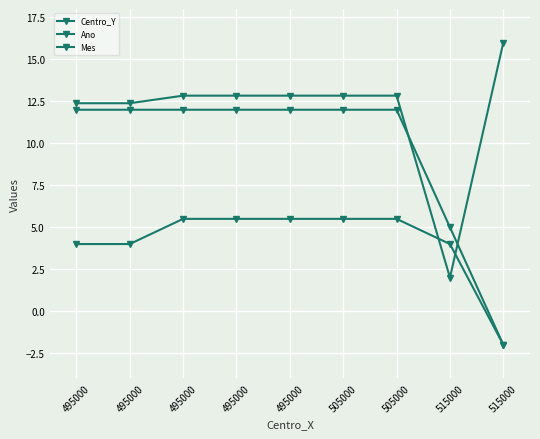

How many values in the Ano series are below 12?

2